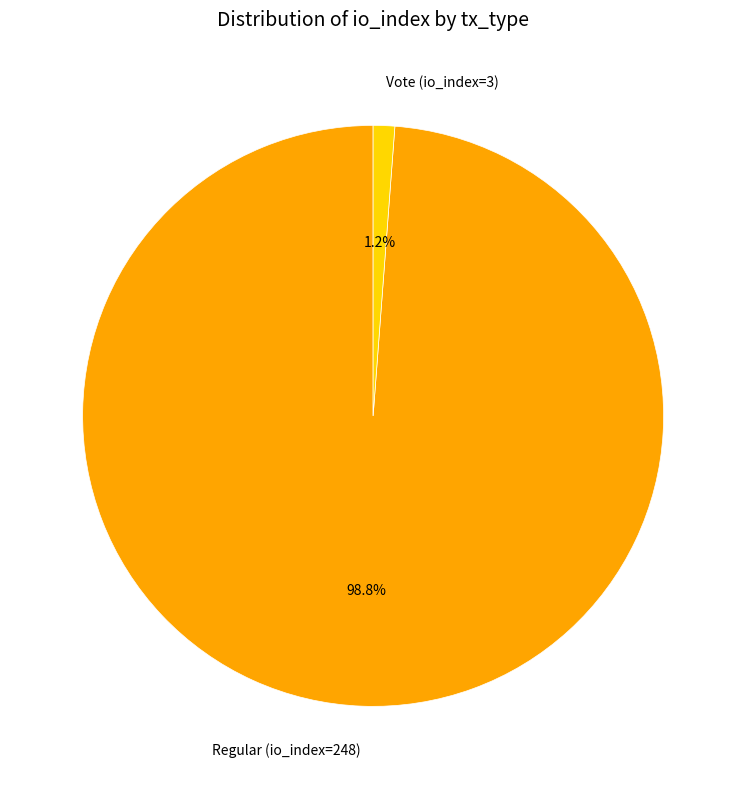

To the nearest percent, what is the combined percentage of Vote (io_index=3) and Regular (io_index=248)?

100%